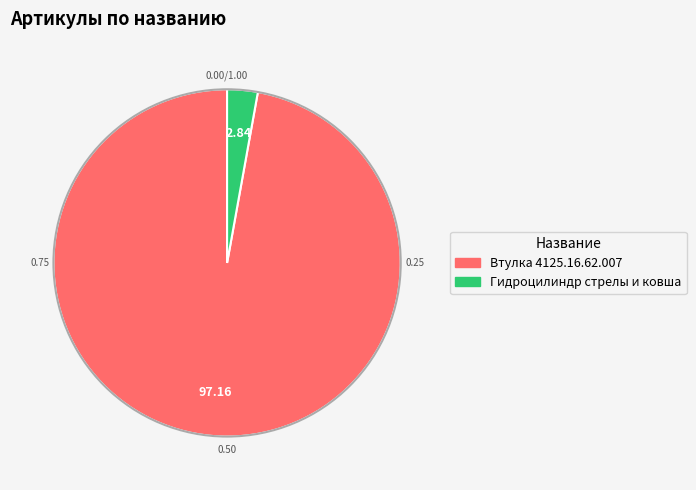

Does Втулка 4125.16.62.007 represent more than half of the total?

Yes